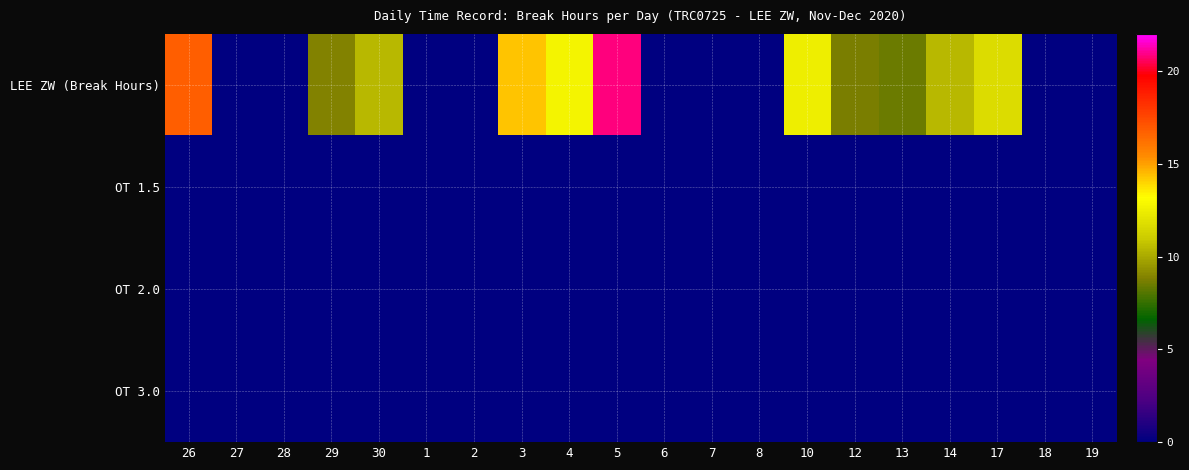

List the series in order of their peak value, highest first.

LEE ZW (Break Hours), OT 1.5, OT 2.0, OT 3.0